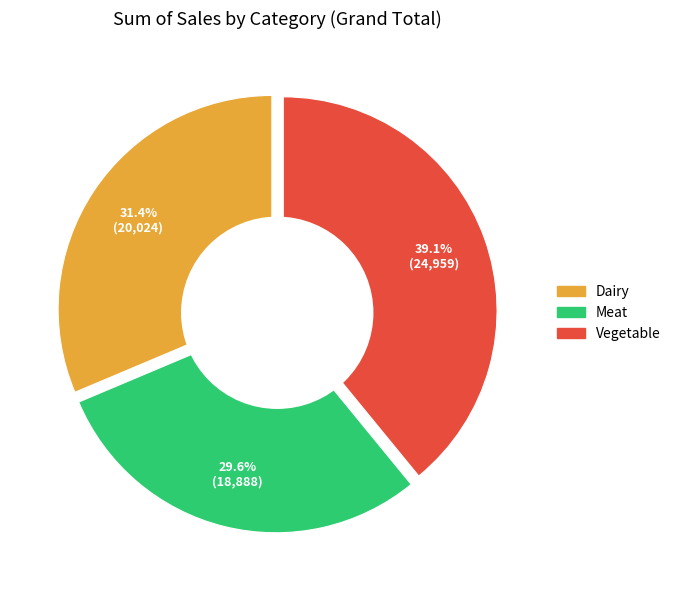

To the nearest percent, what is the difference between the Vegetable and Meat slice percentages?

10%